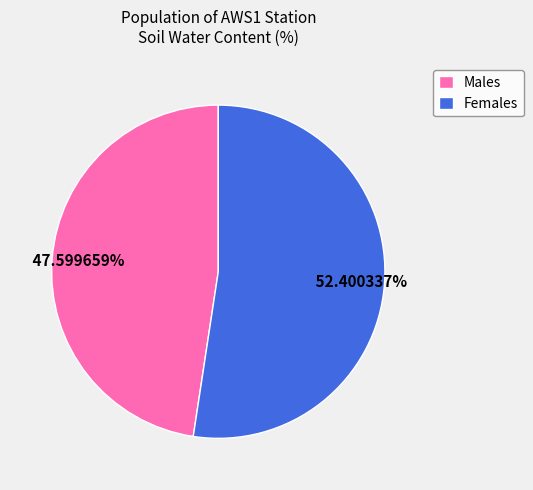

Between Males and Females, which is larger?

Females